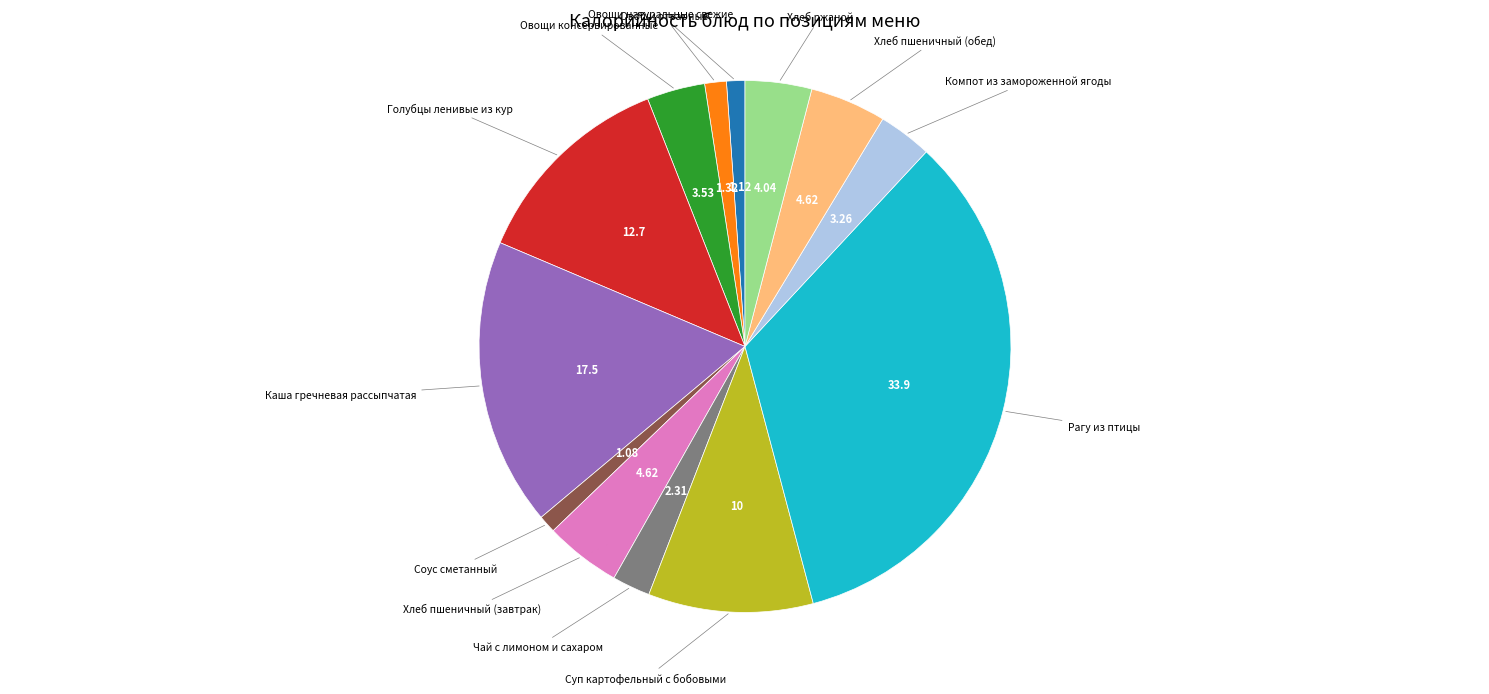

Does any single category account for the majority?

No